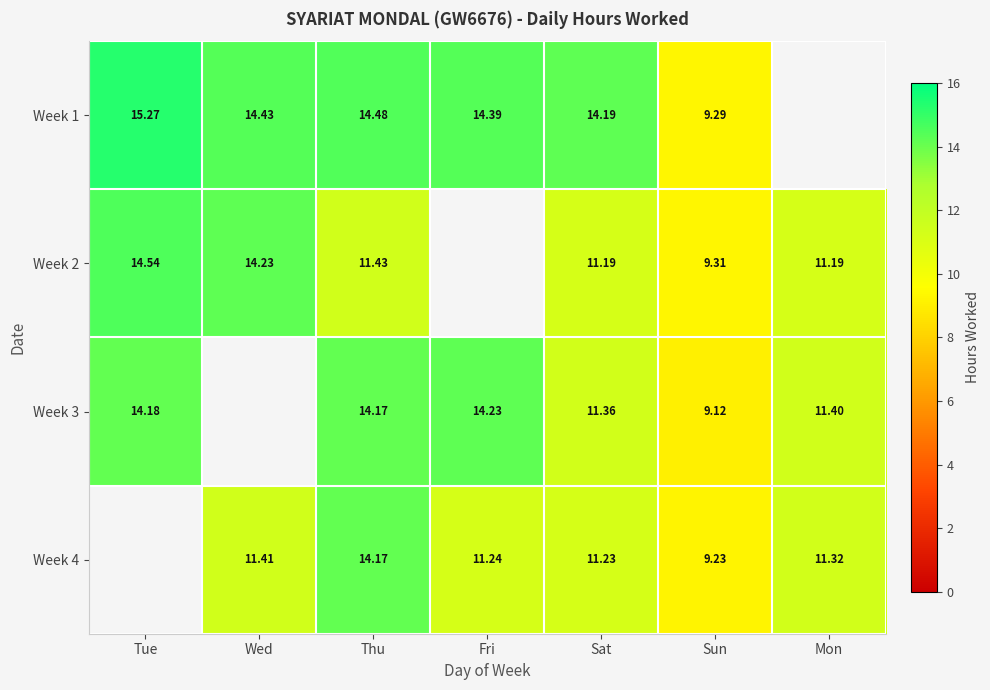

Is the value of Week 1 at Sat greater than the value of Week 2 at Mon?

Yes